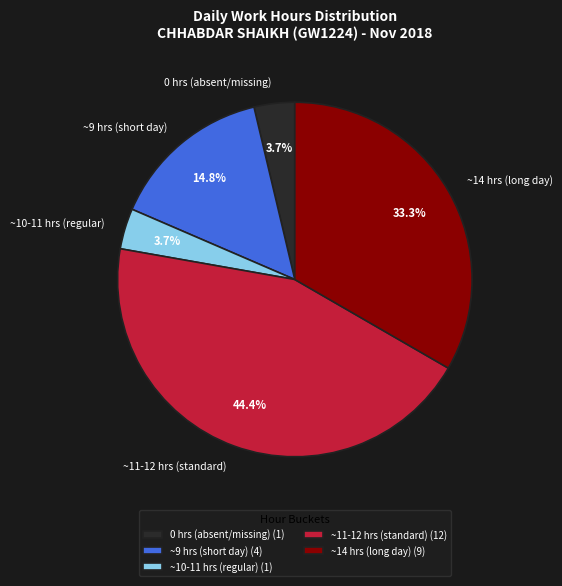

What is the ratio of the value at ~11-12 hrs (standard) to the value at ~14 hrs (long day)?

1.3